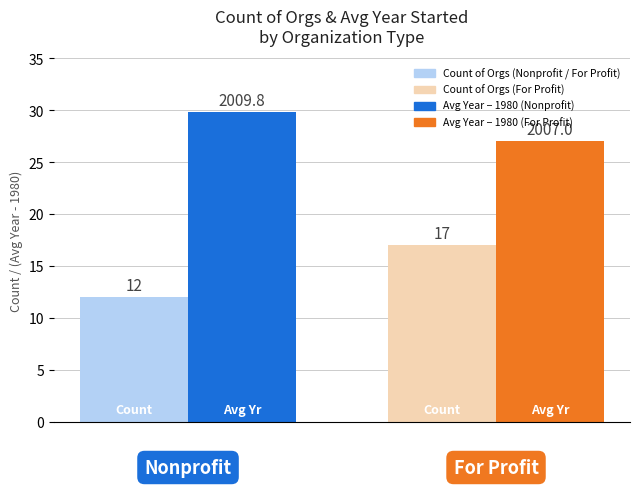

What is the greatest value displayed?

29.8